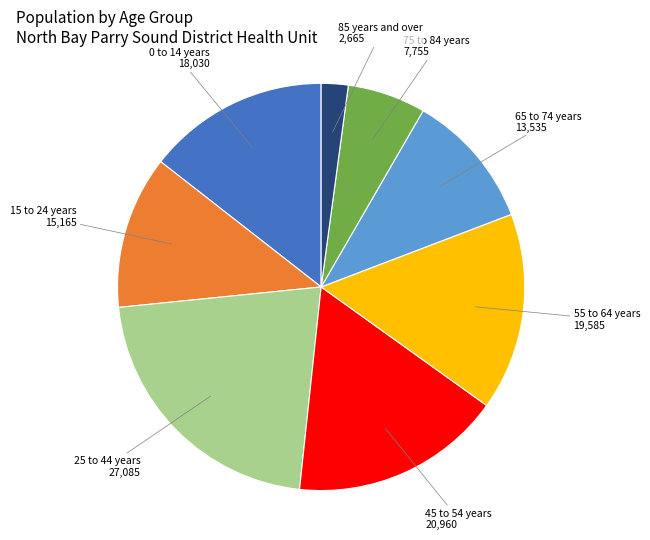

Rank the categories by value from highest to lowest.

25 to 44 years, 45 to 54 years, 55 to 64 years, 0 to 14 years, 15 to 24 years, 65 to 74 years, 75 to 84 years, 85 years and over